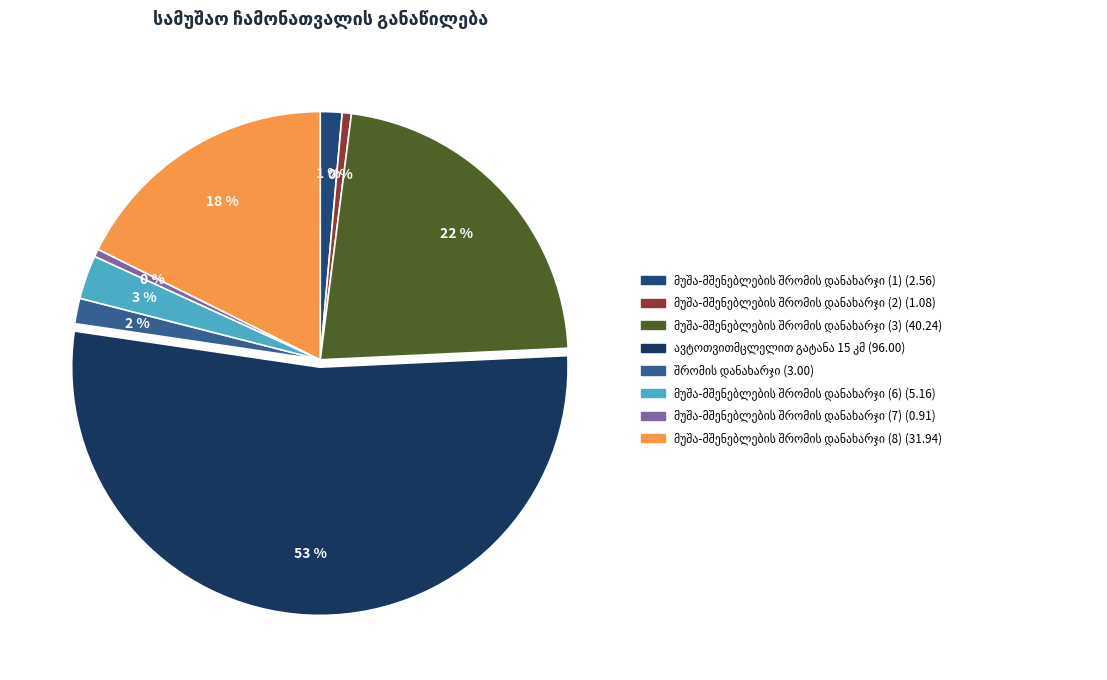

What percentage is NOT represented by მუშა-მშენებლების შრომის დანახარჯი (6)?

97.1%